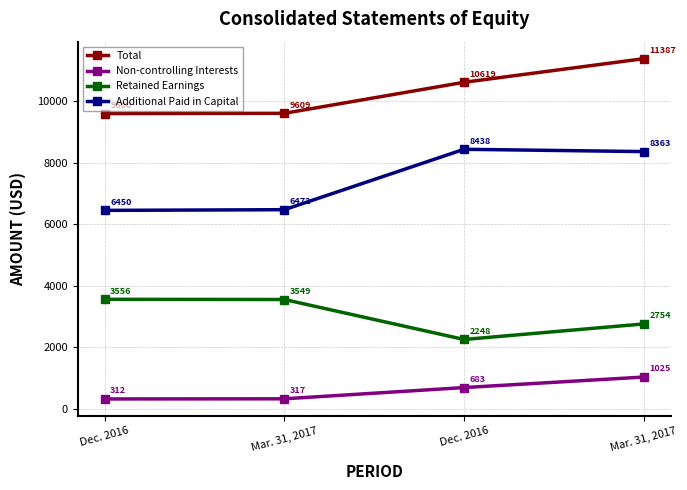

How many categories are shown in the chart?

4